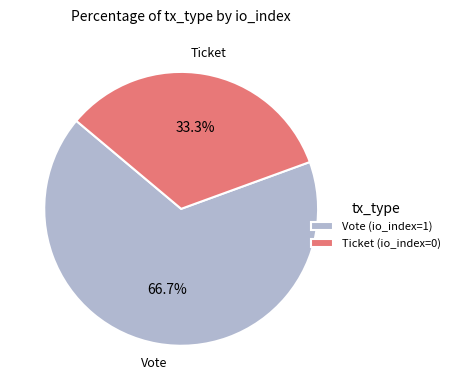

Is it true that Vote is 89% of the pie?

False